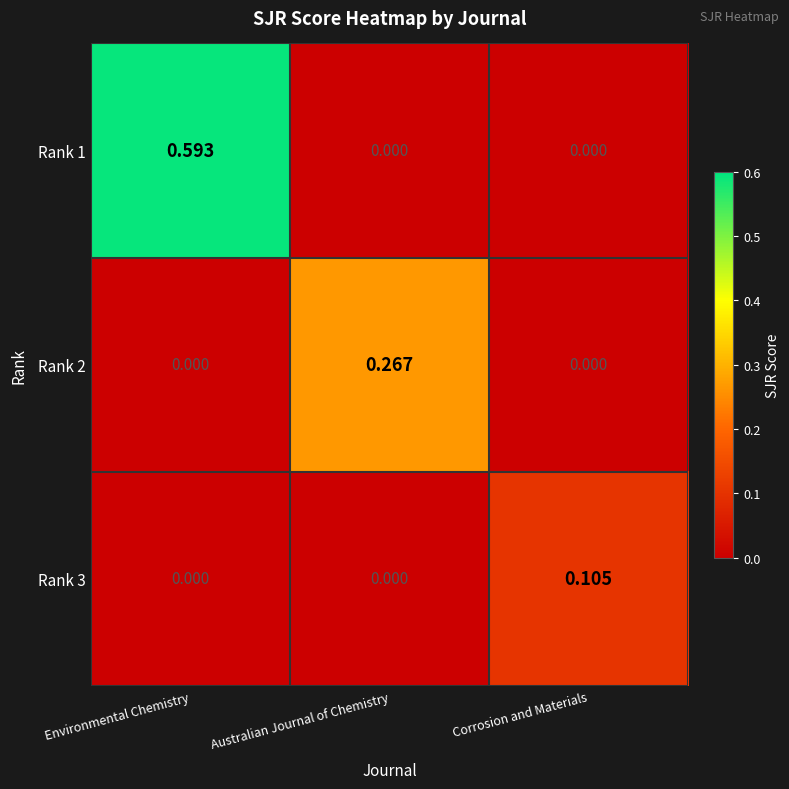

List the series in order of their overall mean, lowest first.

Rank 3, Rank 2, Rank 1